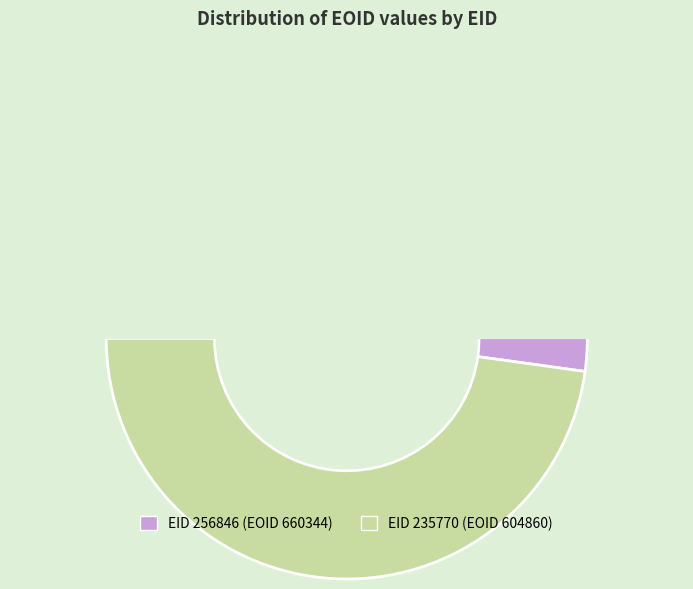

Is 256846 the majority of the pie?

Yes